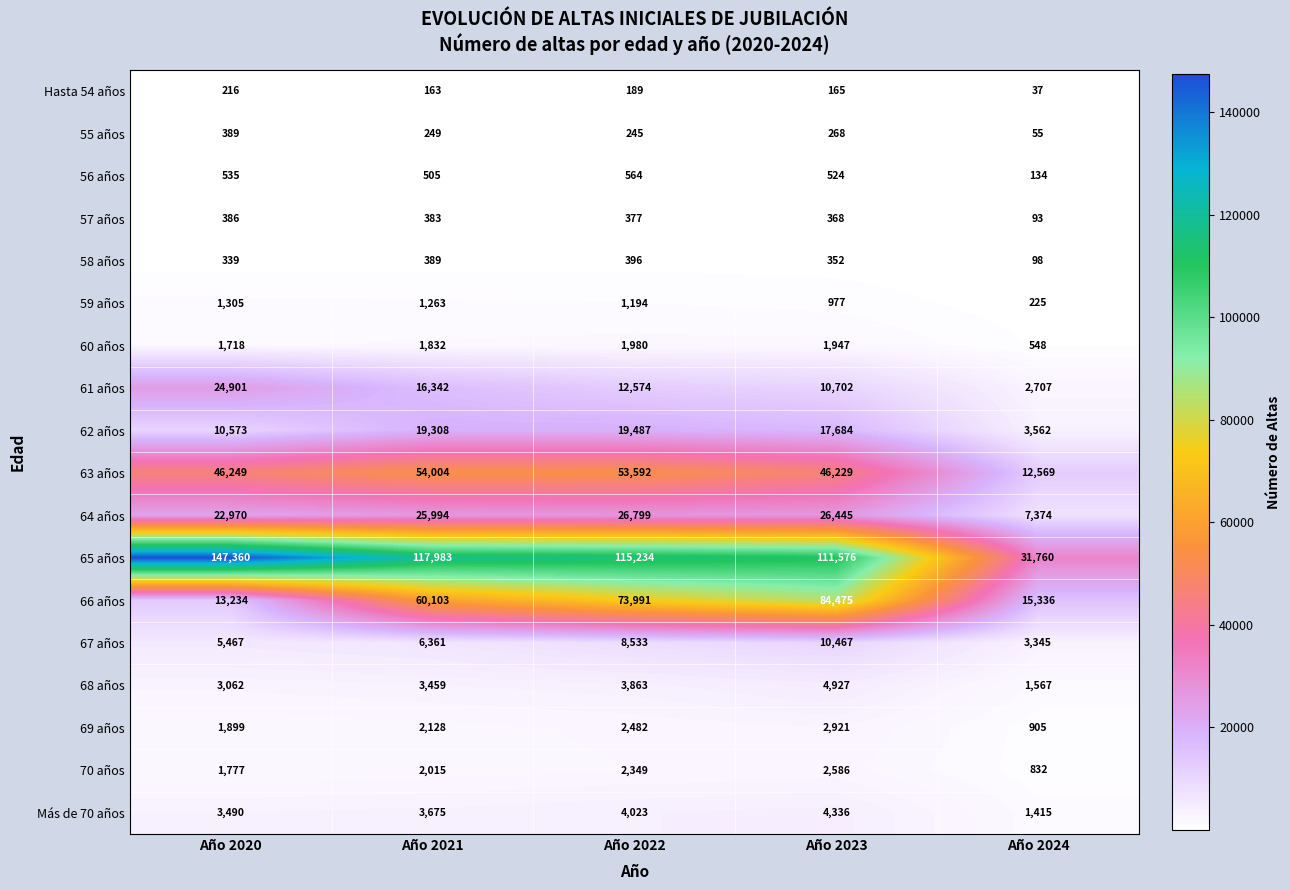

Which series has the widest spread of values?

65 años